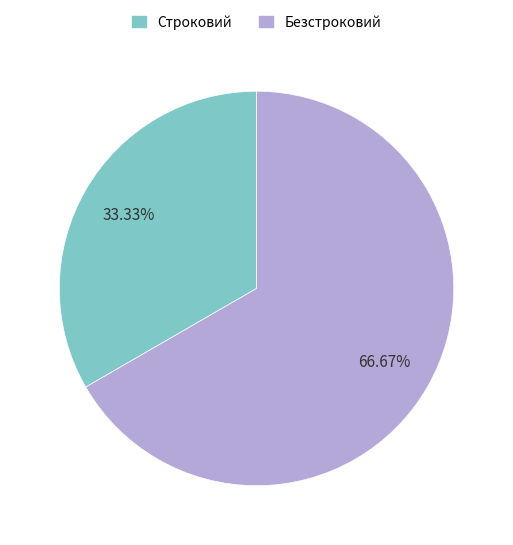

To the nearest percent, what is the difference between the Безстроковий and Строковий slice percentages?

33%